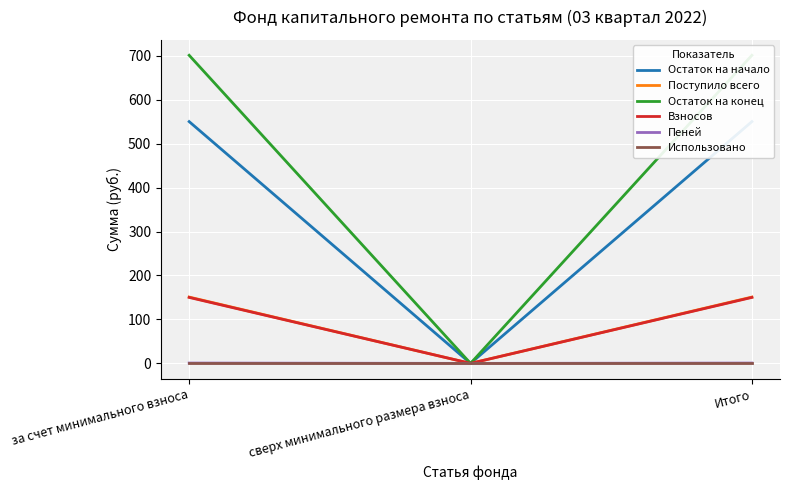

Between сверх минимального размера взноса and за счет минимального взноса, which is larger?

за счет минимального взноса